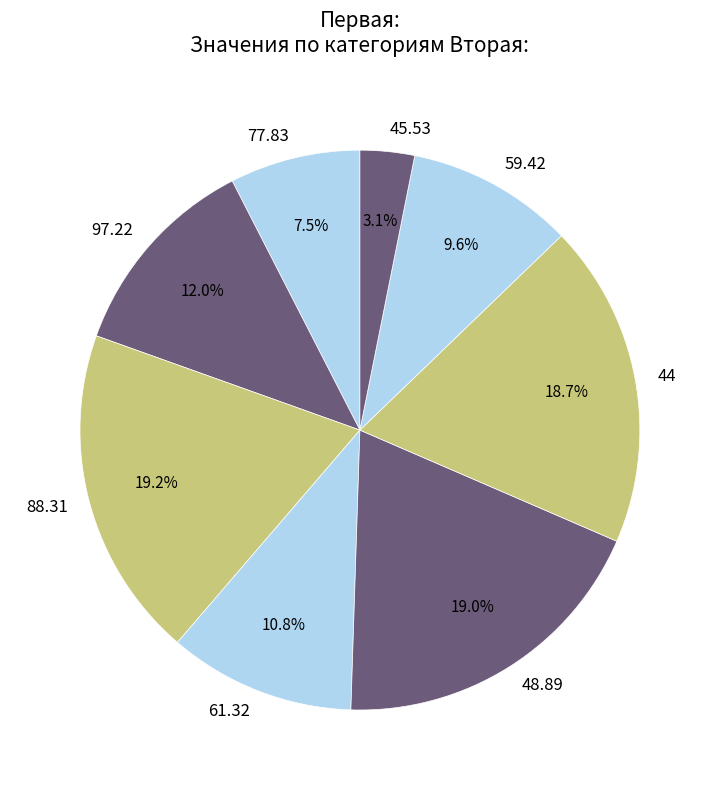

Combined, what portion of the pie is 48.89 and 44?

37.7%